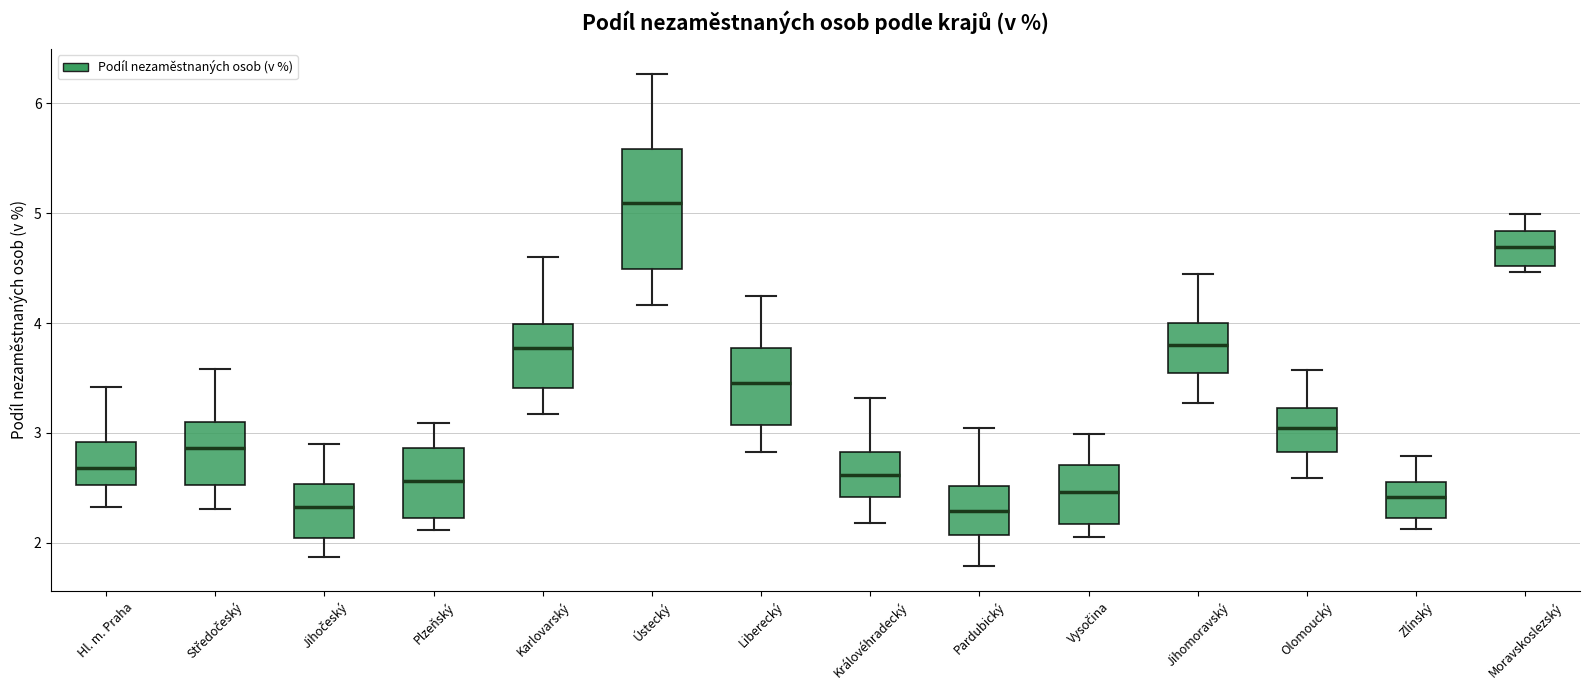

Where is the upper edge of the box for Moravskoslezský on the y-axis? The values are not printed on the chart, so give them approximately, as read against the axis.

4.8